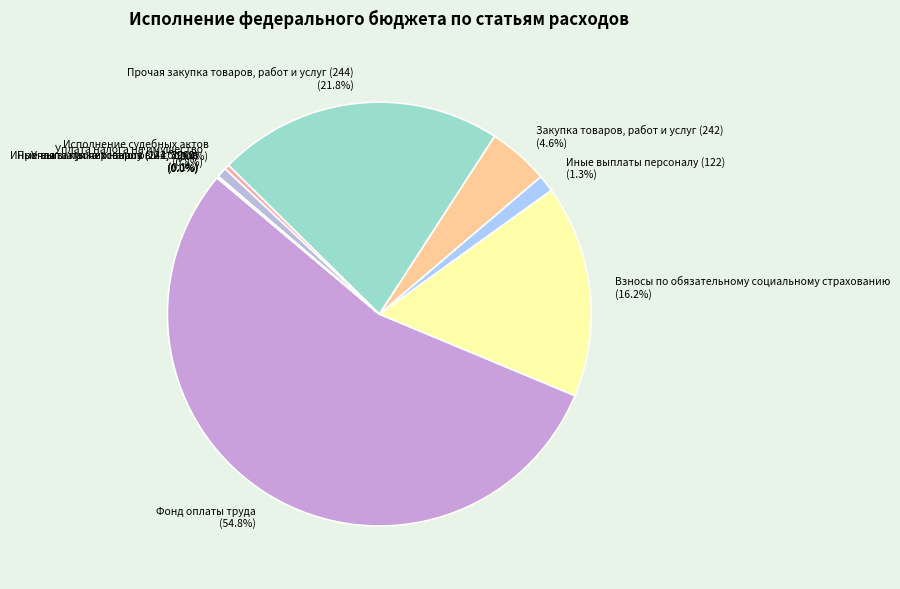

What percentage is NOT represented by Закупка товаров, работ и услуг (242)?

95.4%